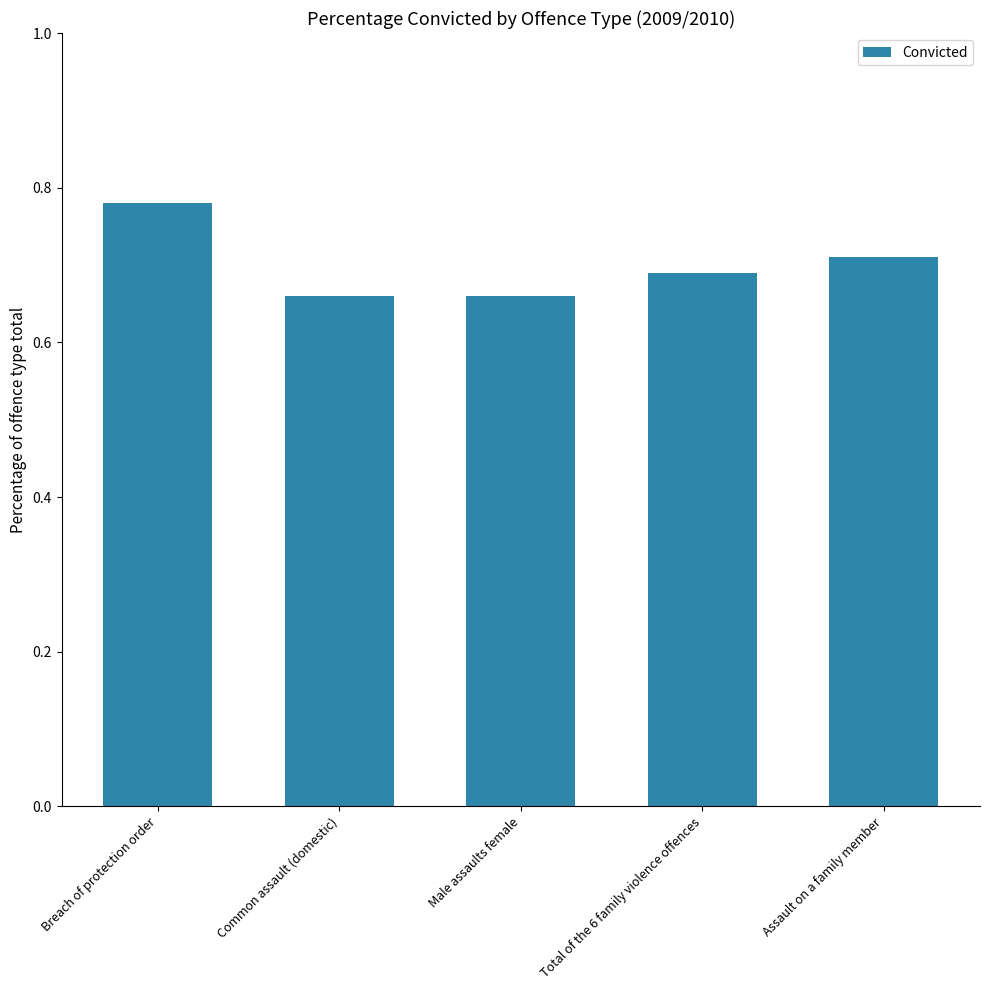

At which category does the chart reach its peak across all series?

Breach of protection order